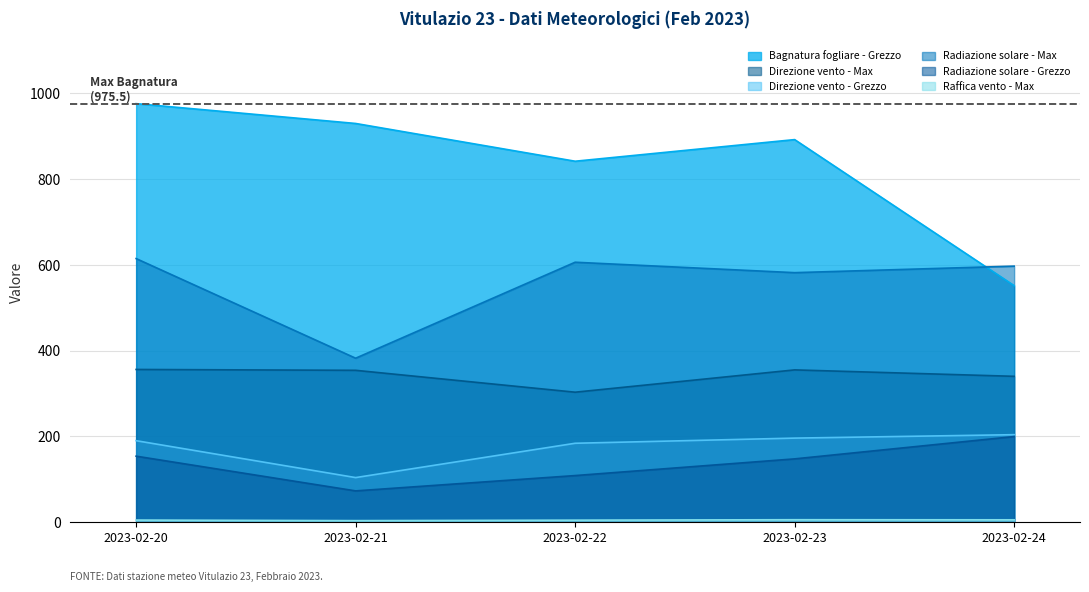

What is the spread (max minus min) of values at 2023-02-20?

970.5